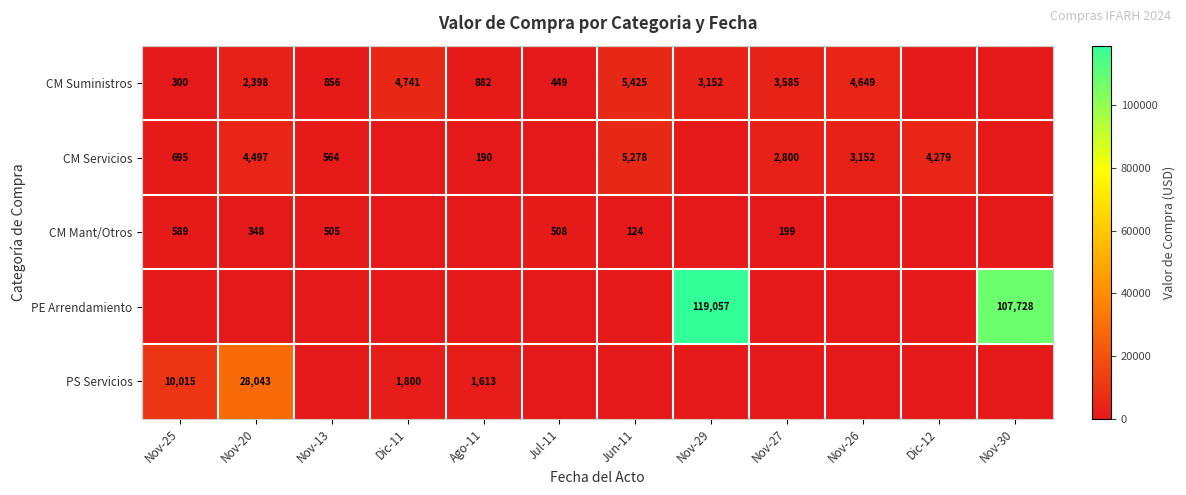

Is the value of CM Suministros at Nov-13 greater than the value of CM Mant/Otros at Nov-27?

Yes